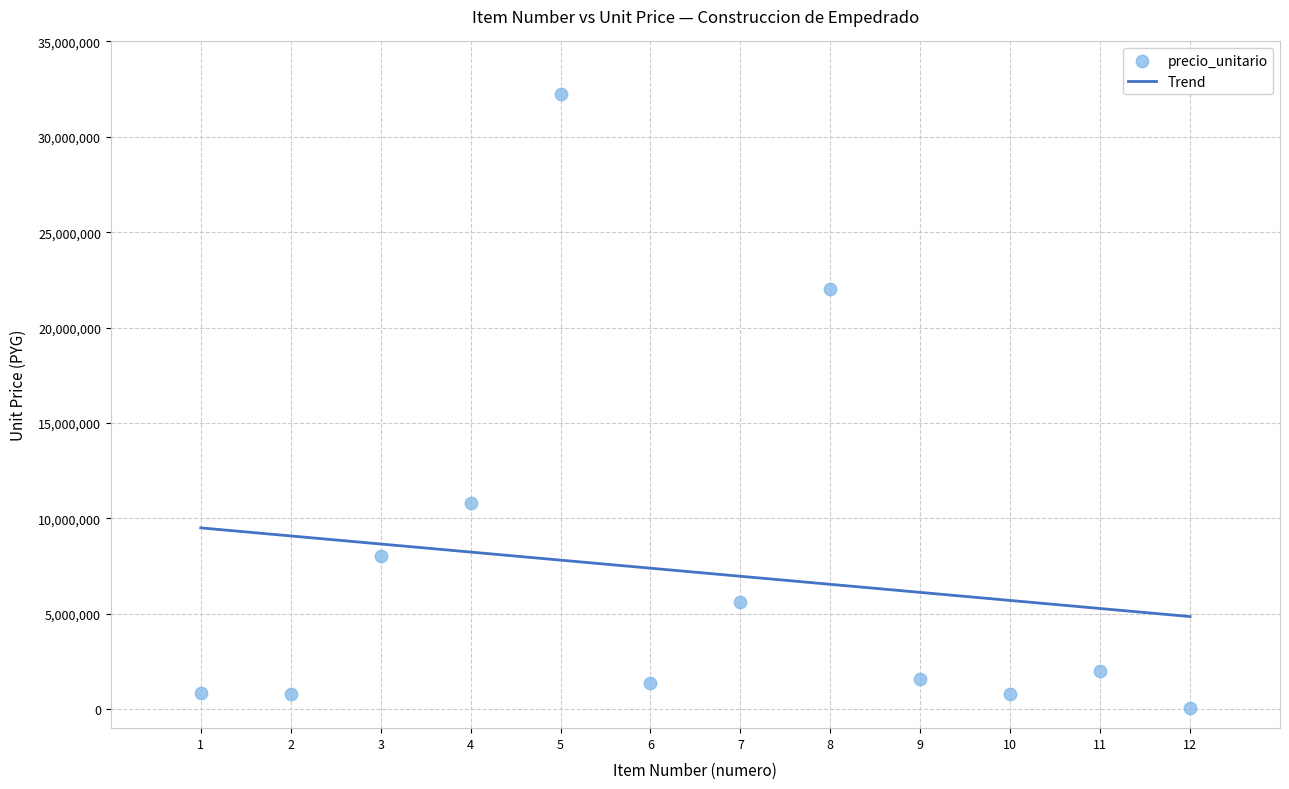

What Y value in the scatter plot is closest to 16150000?

10800000